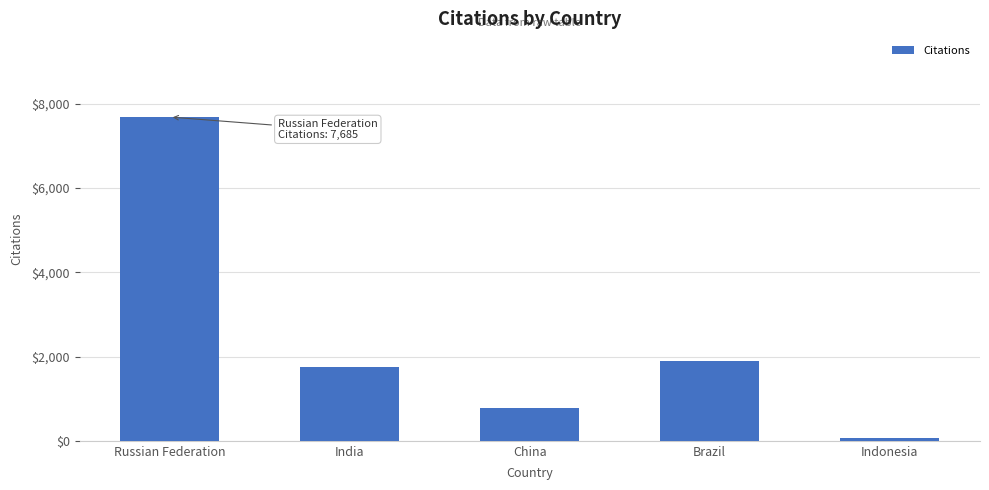

The value at Brazil is 1884. True or false?

True